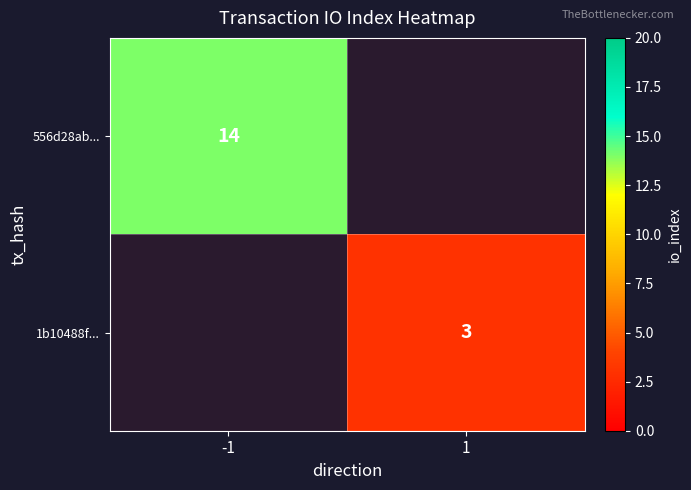

Is it true that 1b10488f... equals 1 at 1?

False